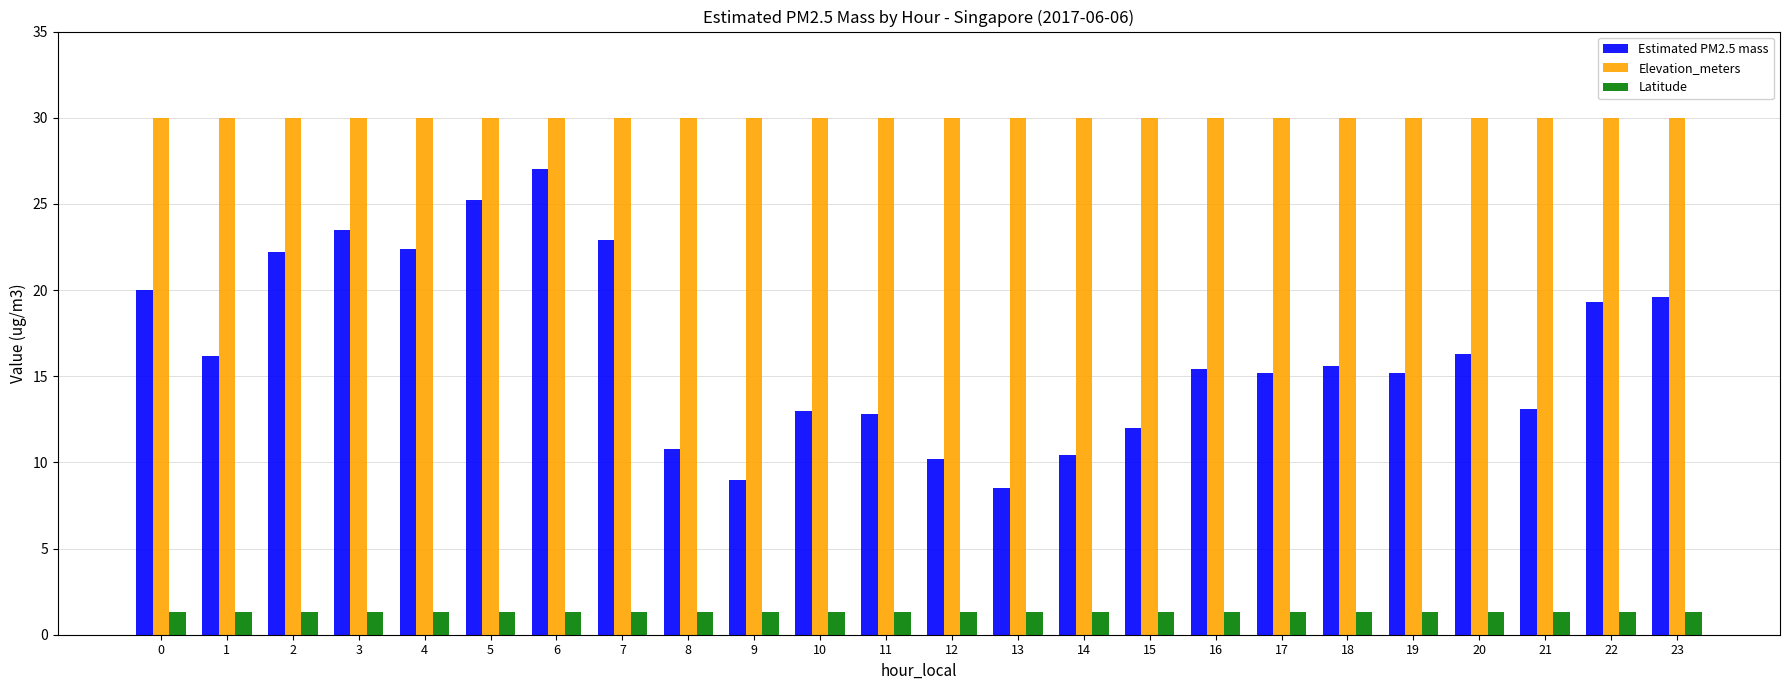

Is it true that Elevation_meters equals 30.0 at 21?

True